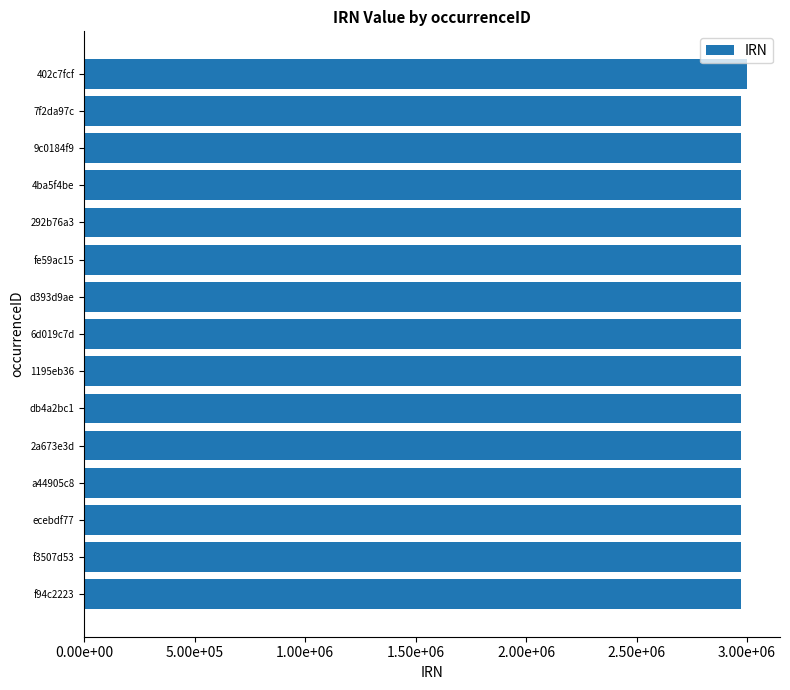

Are the bars horizontal?

Yes